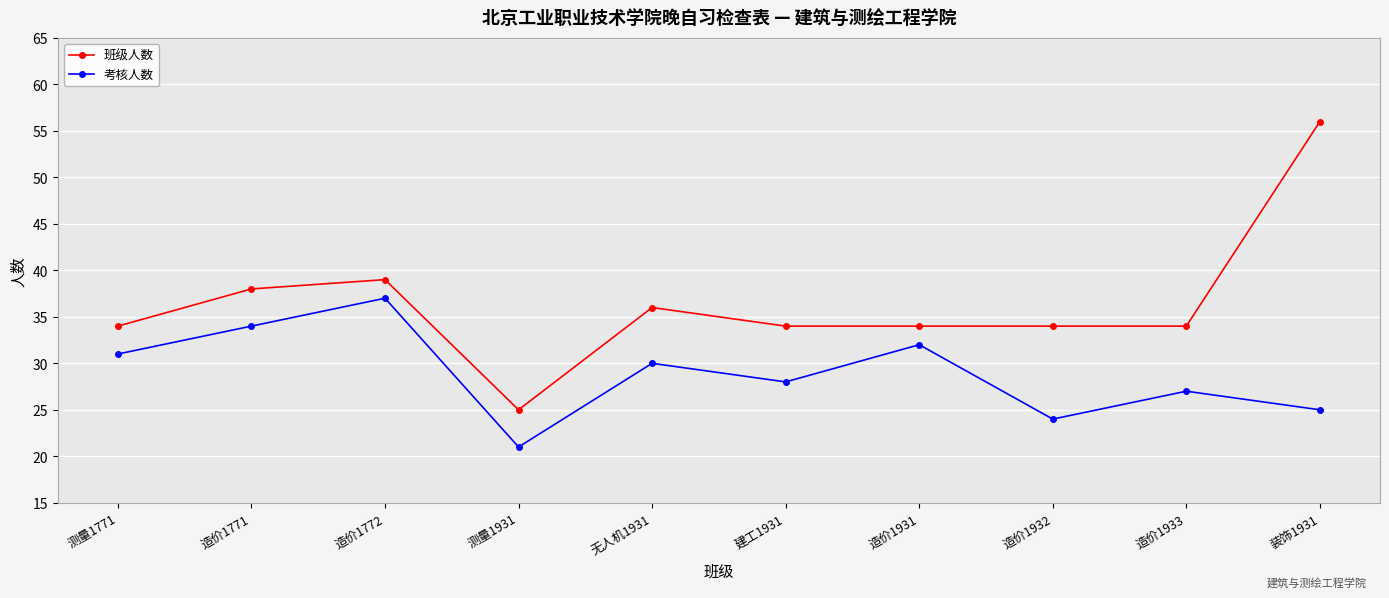

In 考核人数, how many points are lower than both neighbors (excluding endpoints)?

3